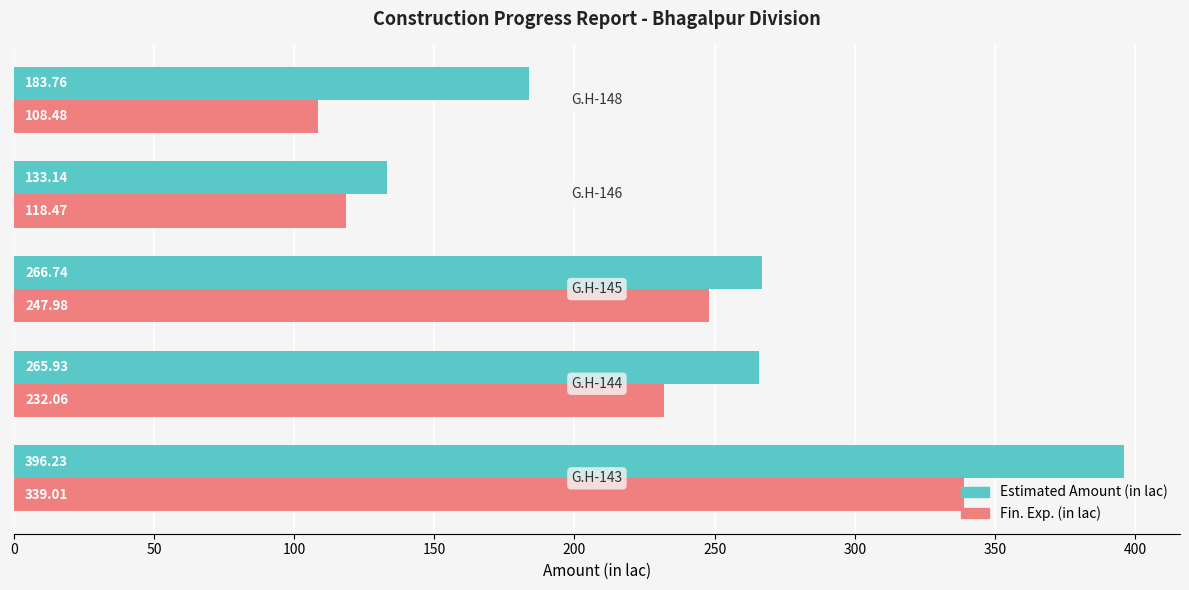

How many values in the Fin. Exp. (in lac) series are below 232?

2